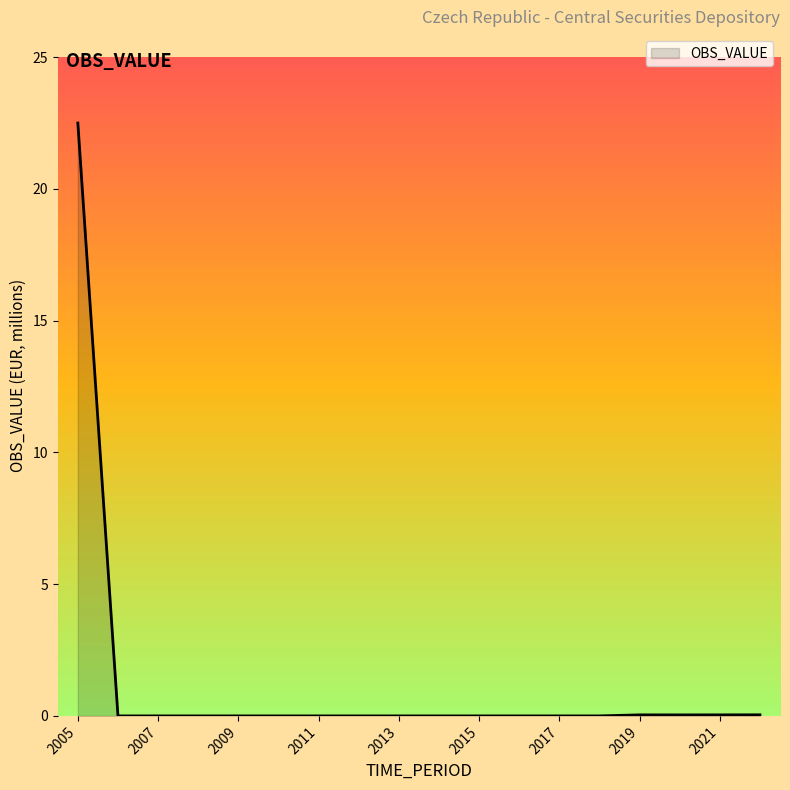

What is the maximum value shown in the chart?

22.5